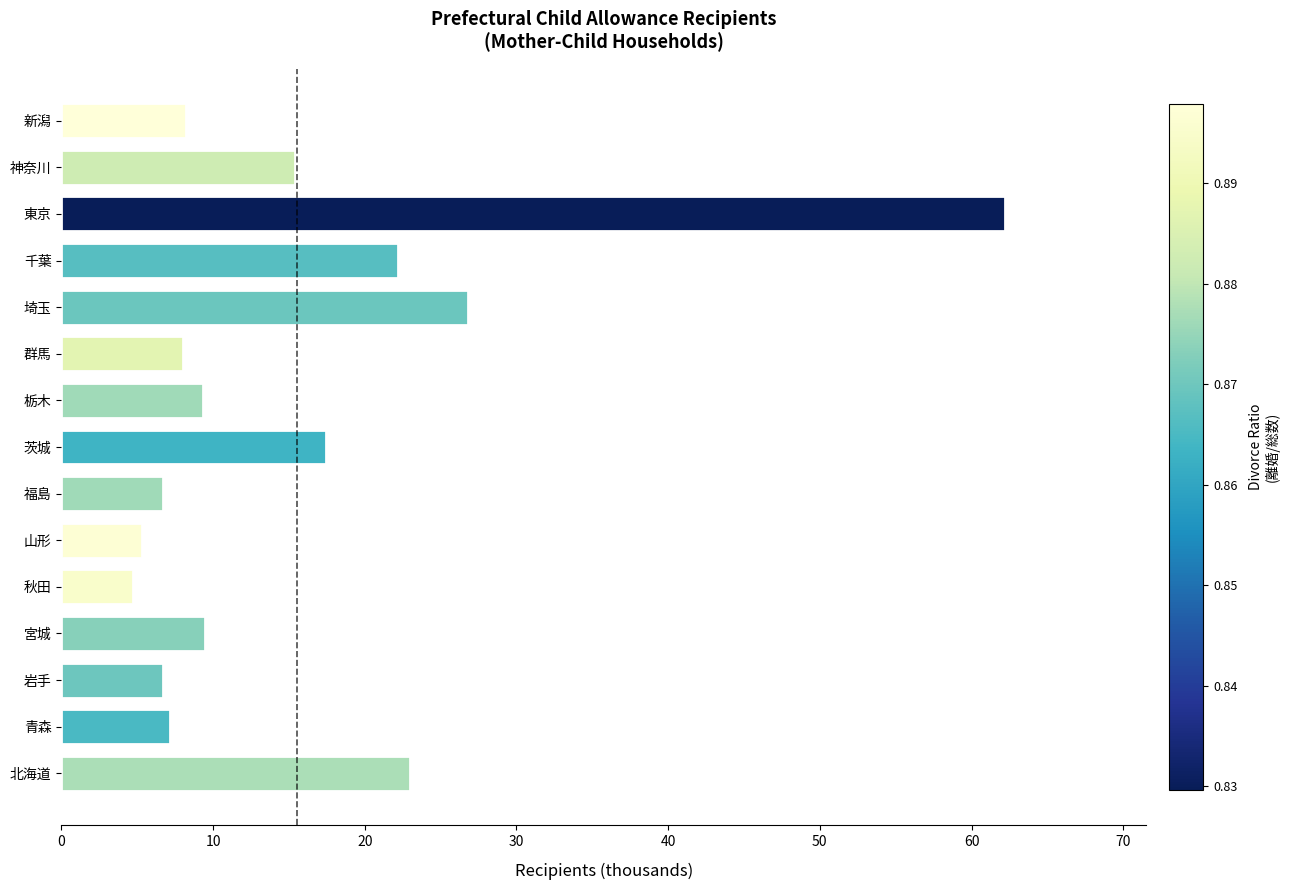

What is the sum of the values at 青森 and 山形?

12.5